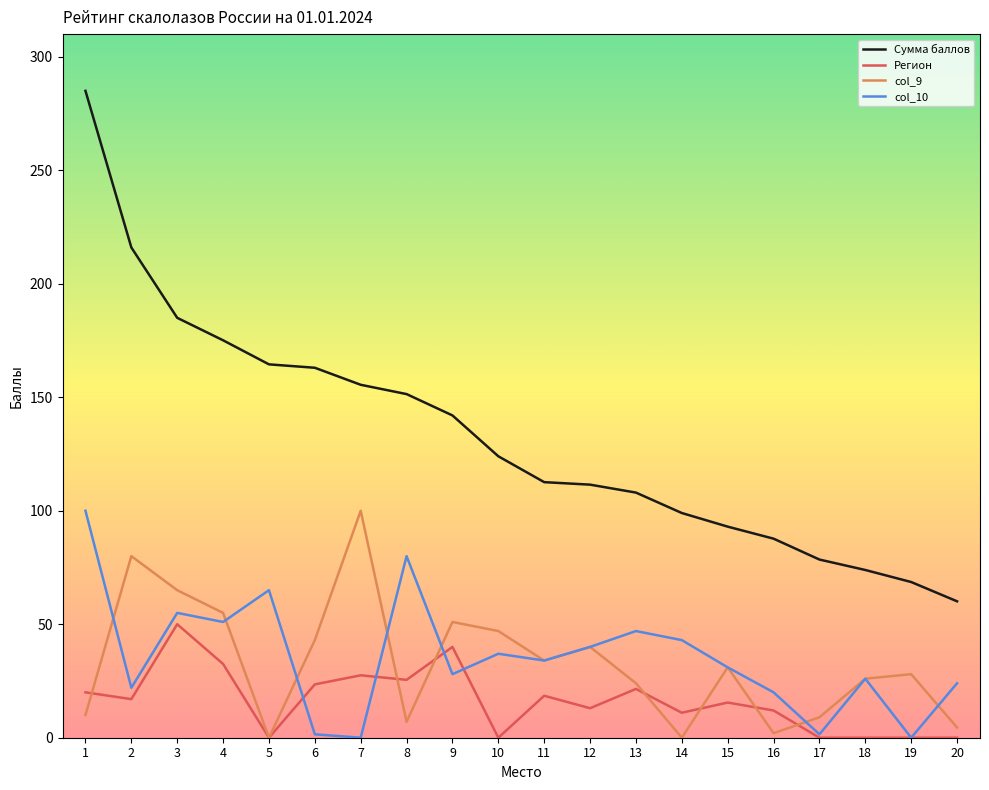

What is the spread (max minus min) of values at 3?

135.0